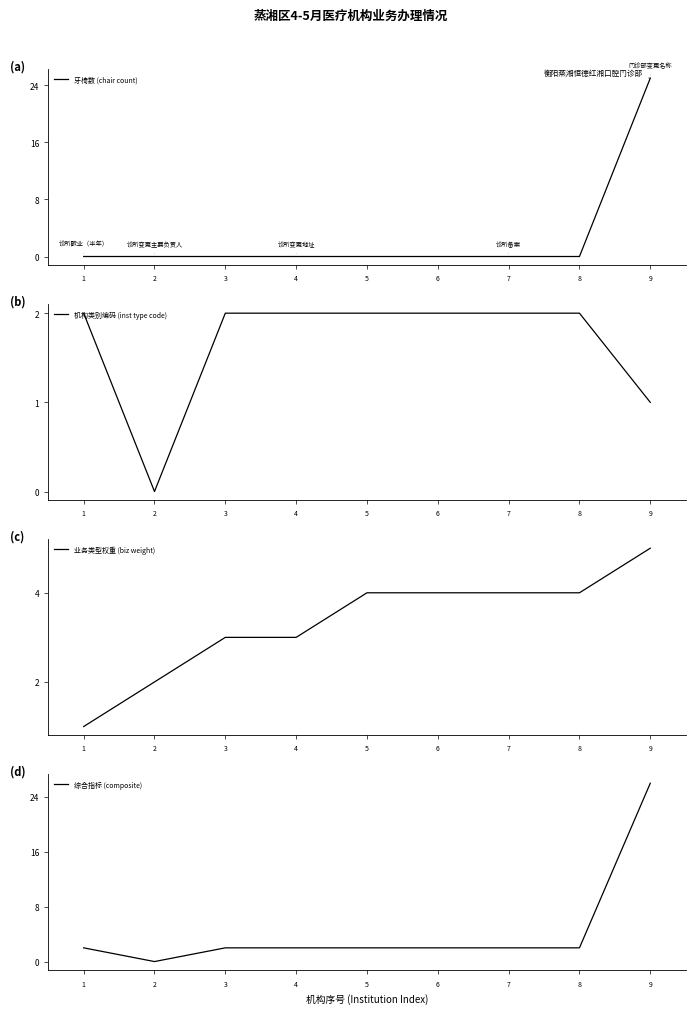

What are all the series names shown in the legend?

牙椅数 (chair count), 机构类别编码 (inst type code), 业务类型权重 (biz weight), 综合指标 (composite)